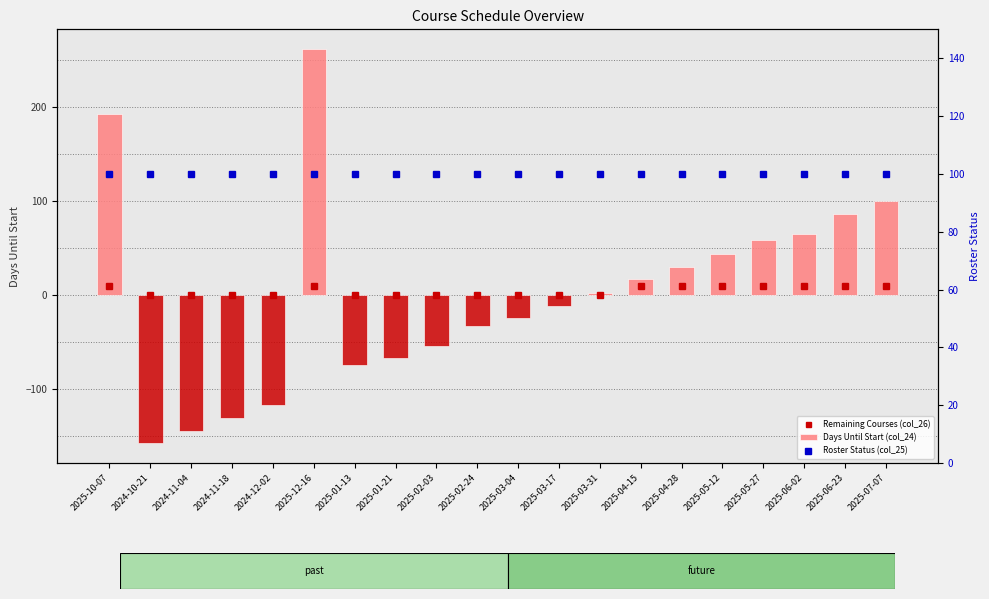

What is the spread (max minus min) of values at 2025-03-04?

125